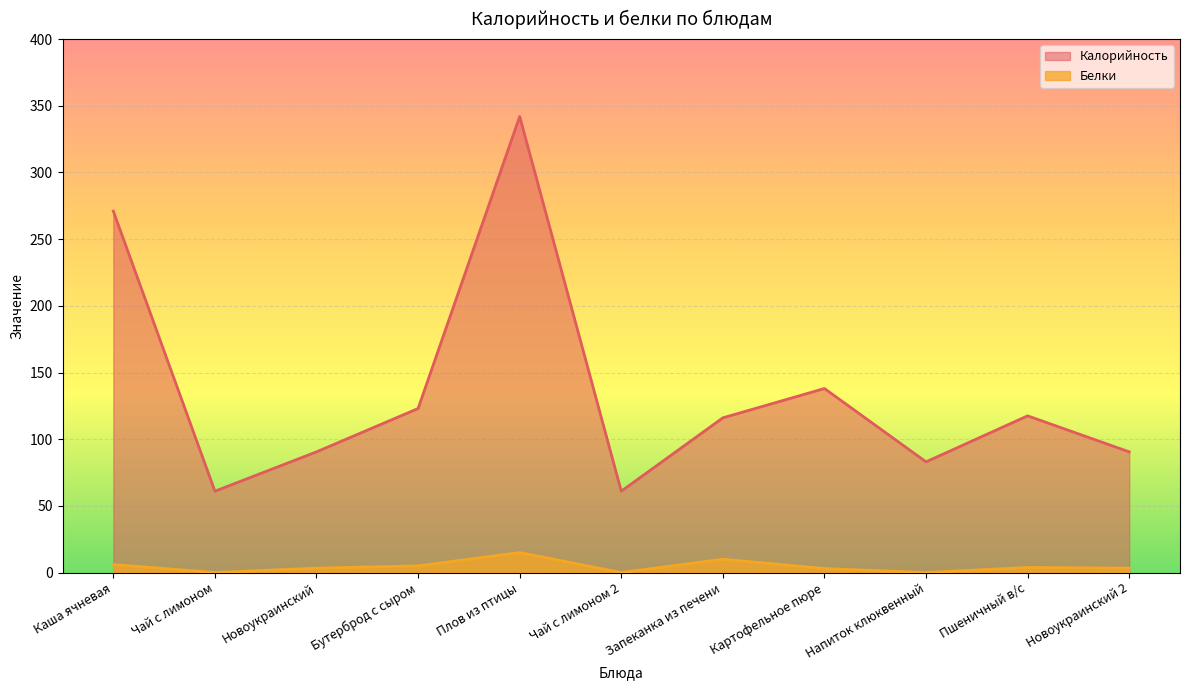

Which series has the largest total across all categories?

Калорийность